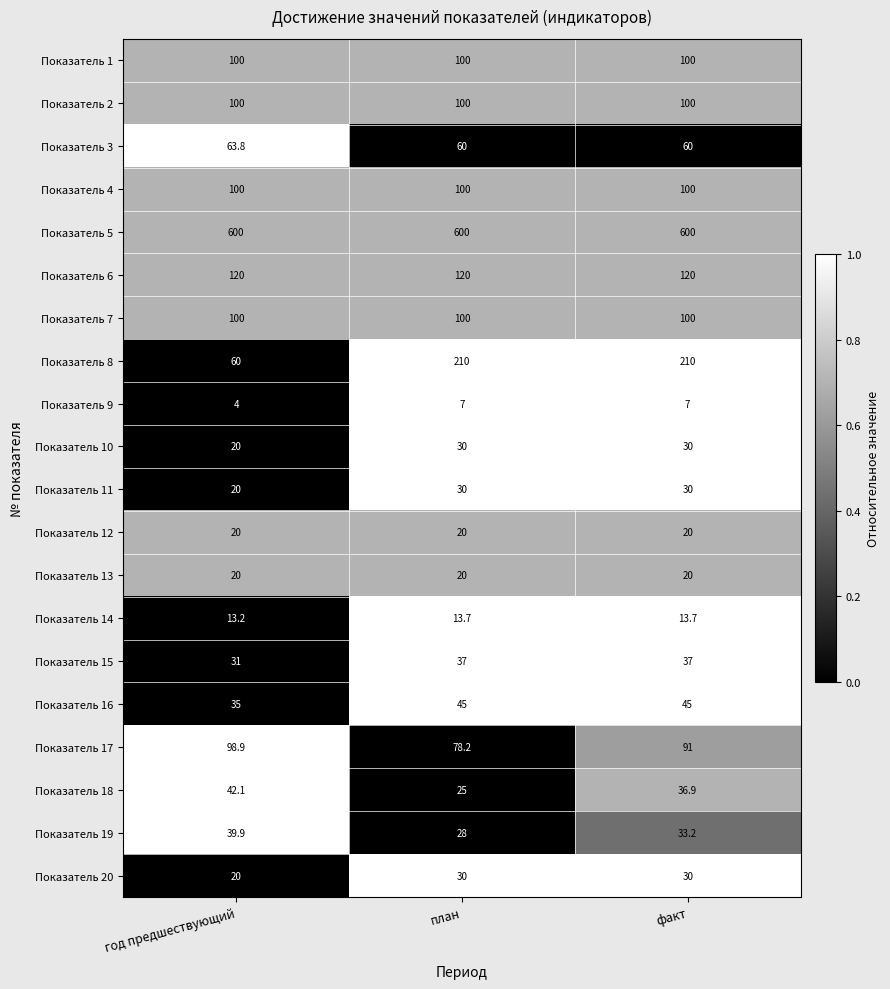

Is it true that Показатель 2 equals 45.0 at план?

False